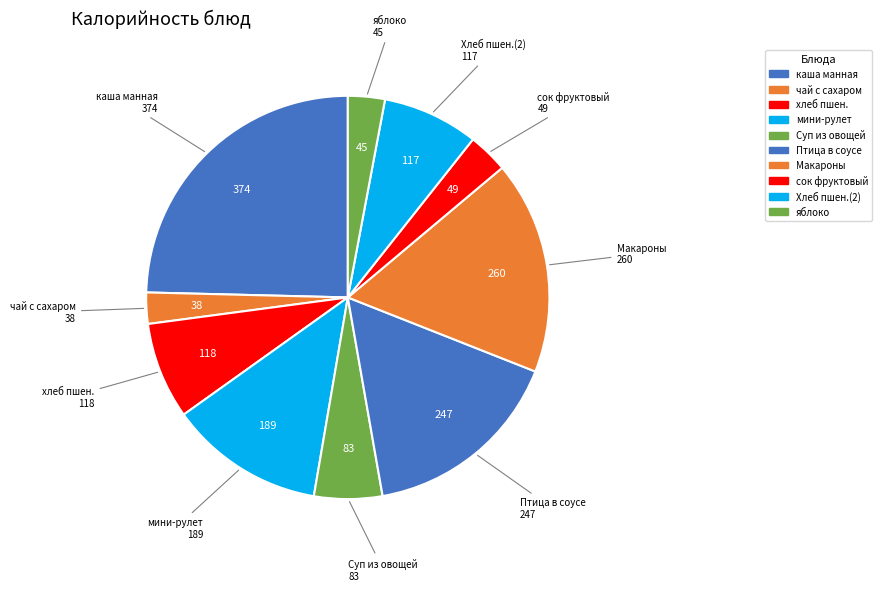

Is it true that мини-рулет is 12% of the pie?

True